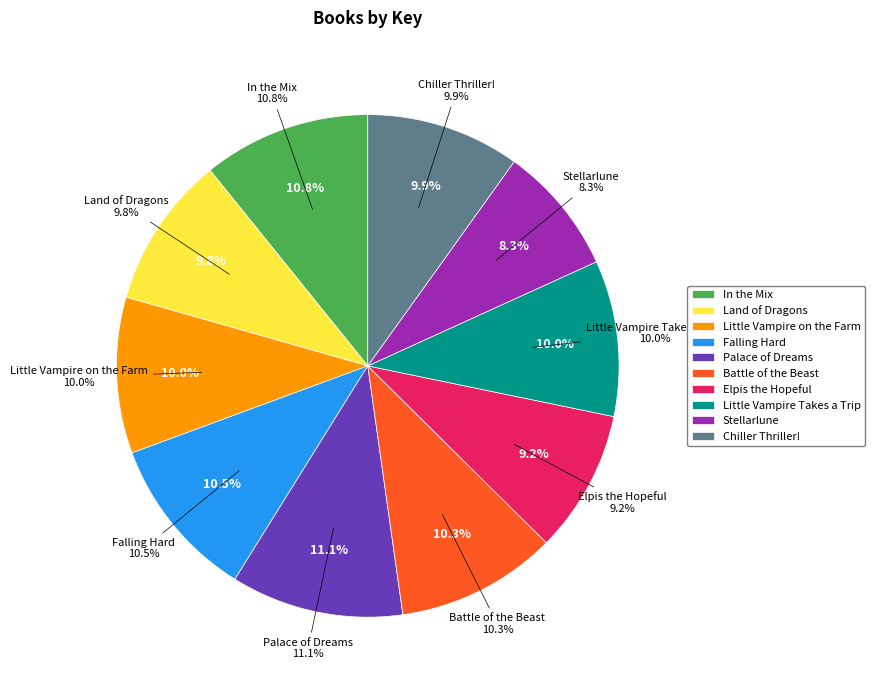

What is the smallest slice in the pie chart?

Stellarlune